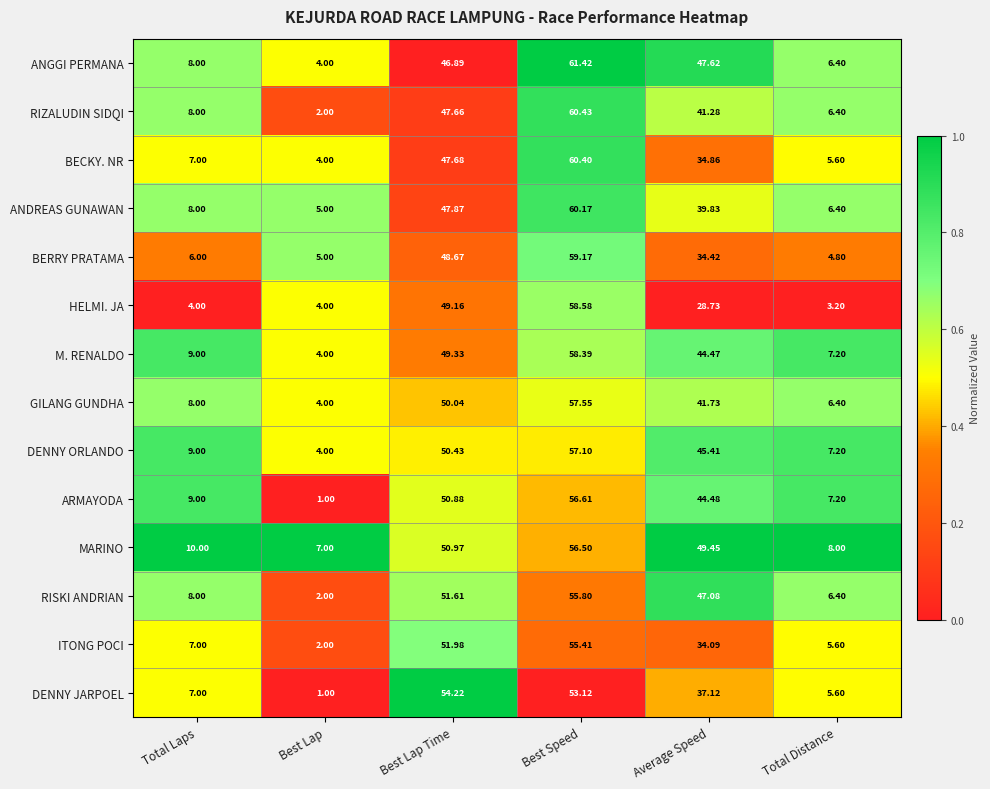

Which series has the largest total across all categories?

MARINO